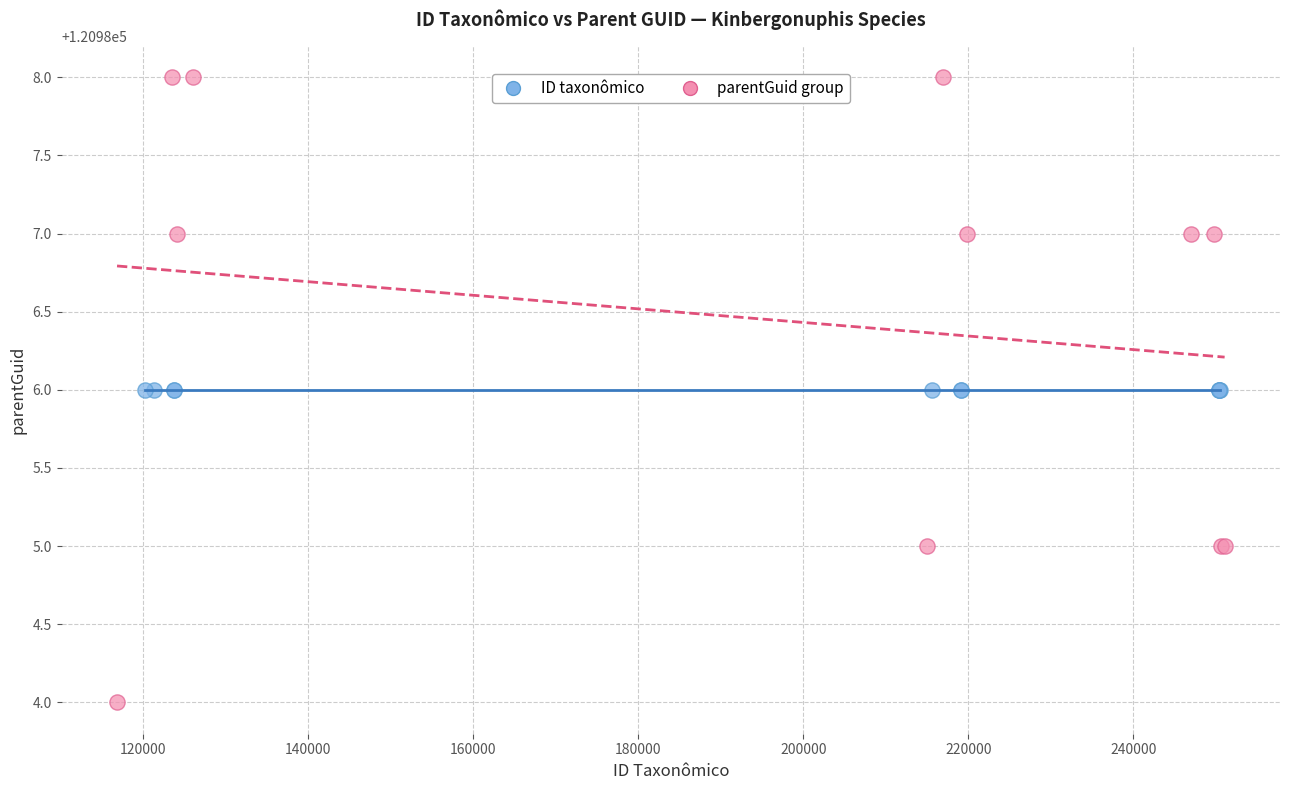

What are all the series names shown in the legend?

ID taxonômico, parentGuid group